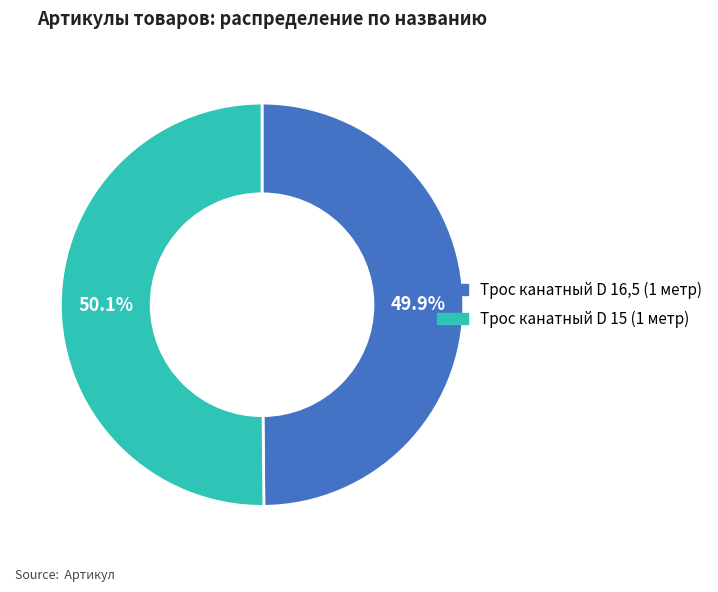

What percentage is the Трос канатный D 16,5 (1 метр) slice, to the nearest percent?

50%